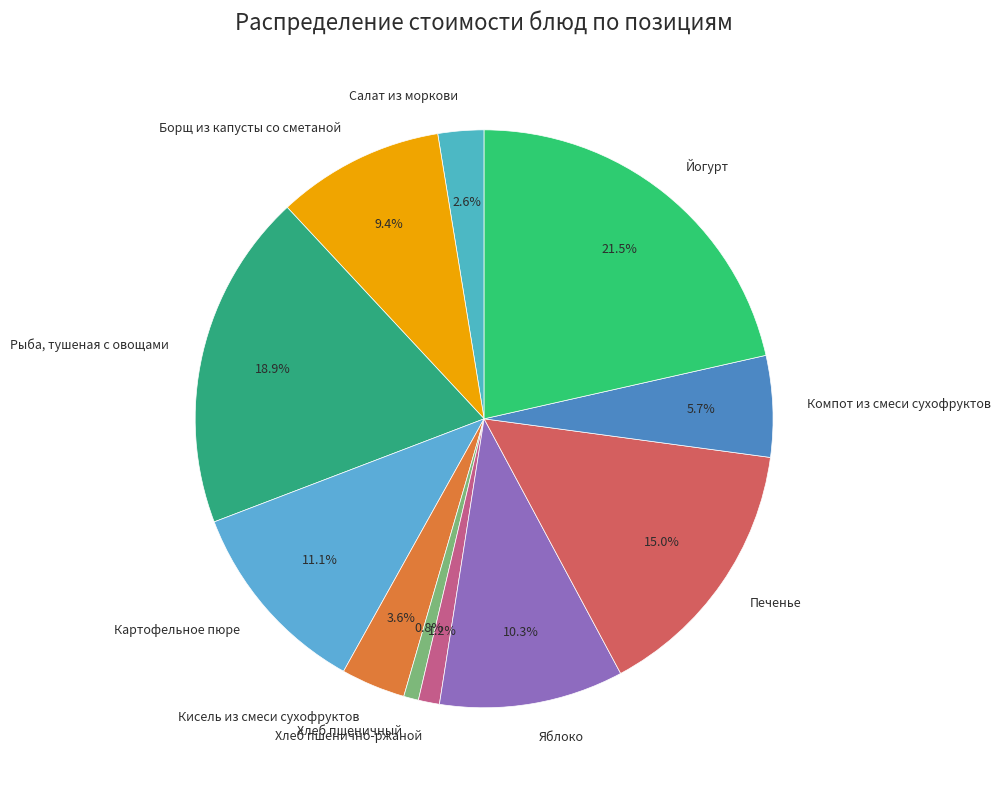

Which category has the biggest portion of the pie?

Йогурт